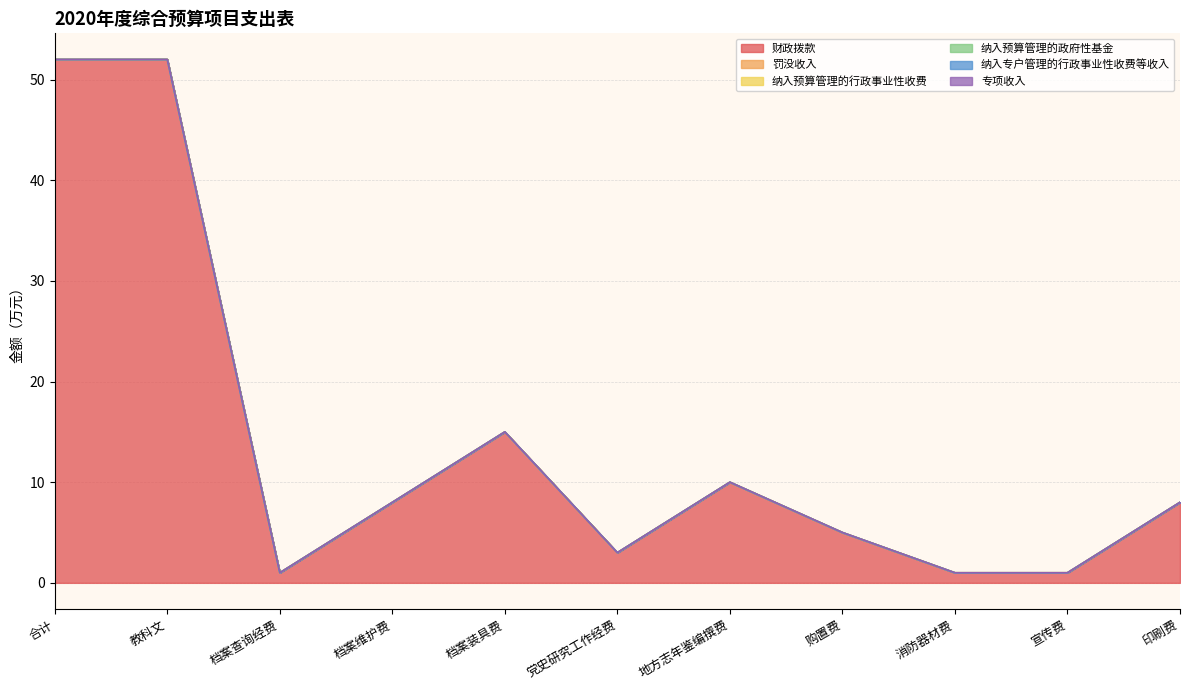

True or false: 专项收入 and 财政拨款 cross at least once.

False